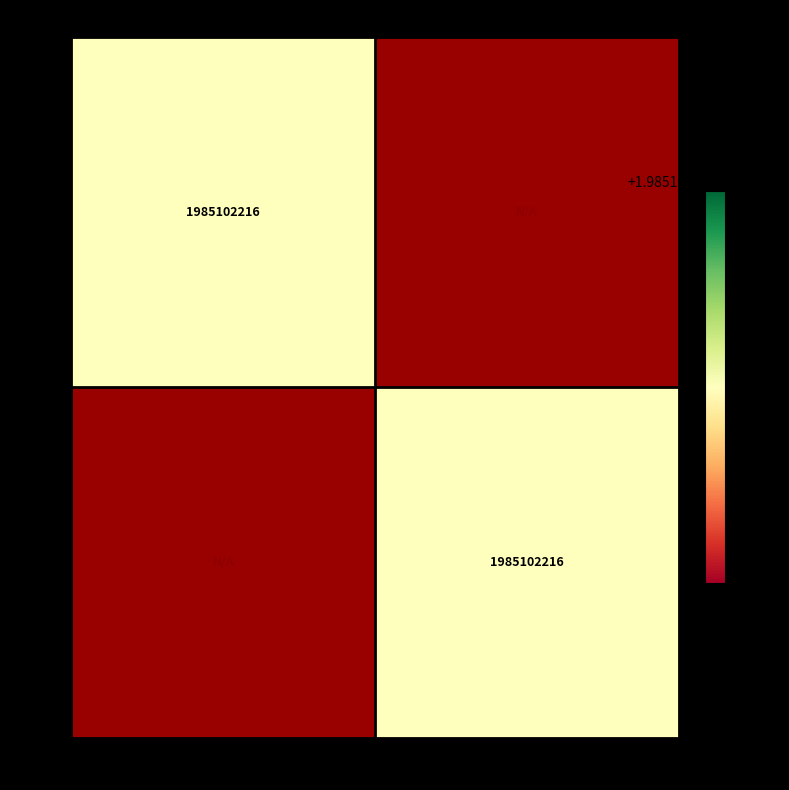

Is it true that NOP equals 2952301002 at 1985102216?

False